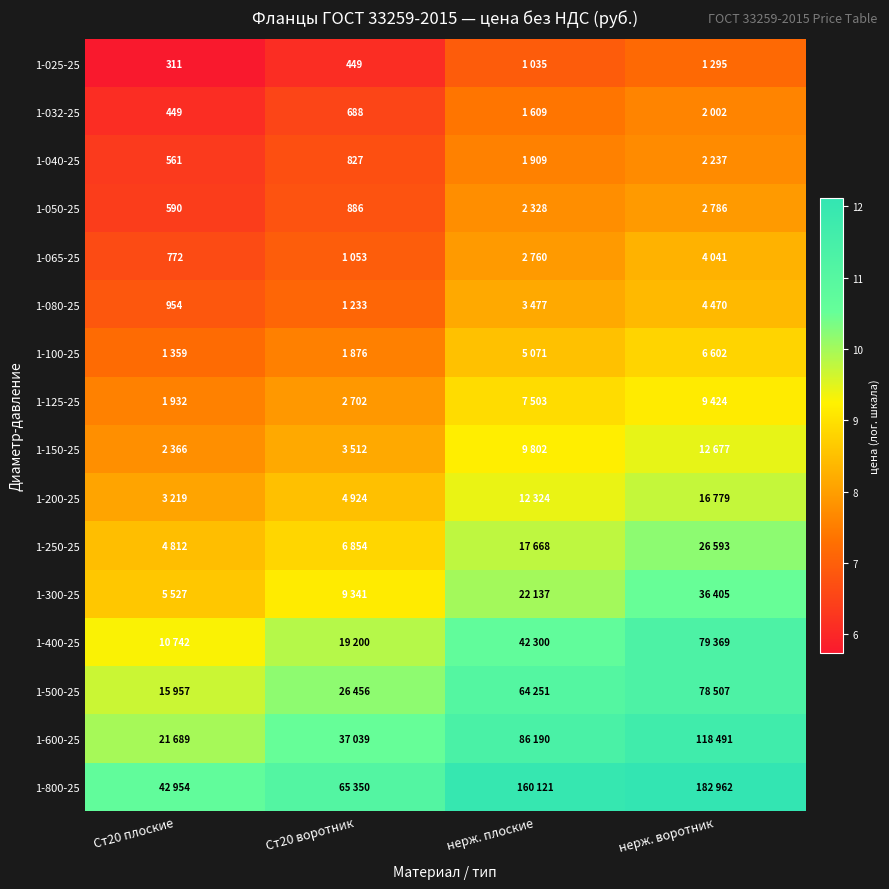

Rank the categories by 1-025-25 value from highest to lowest.

нерж. воротник, нерж. плоские, Ст20 воротник, Ст20 плоские